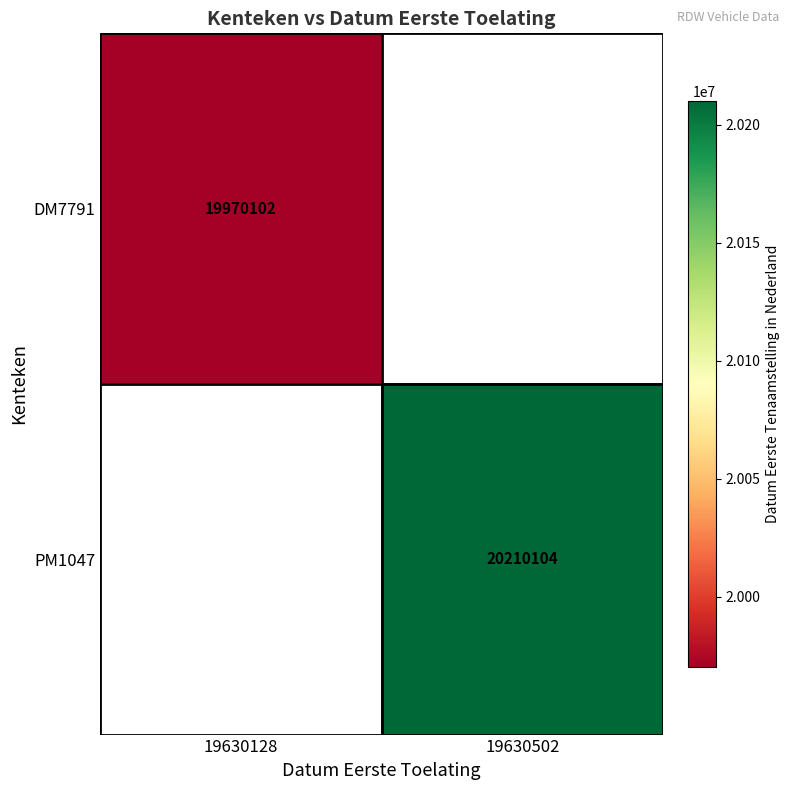

The PM1047 series shows 9460498.1 at 19630502. True or false?

False